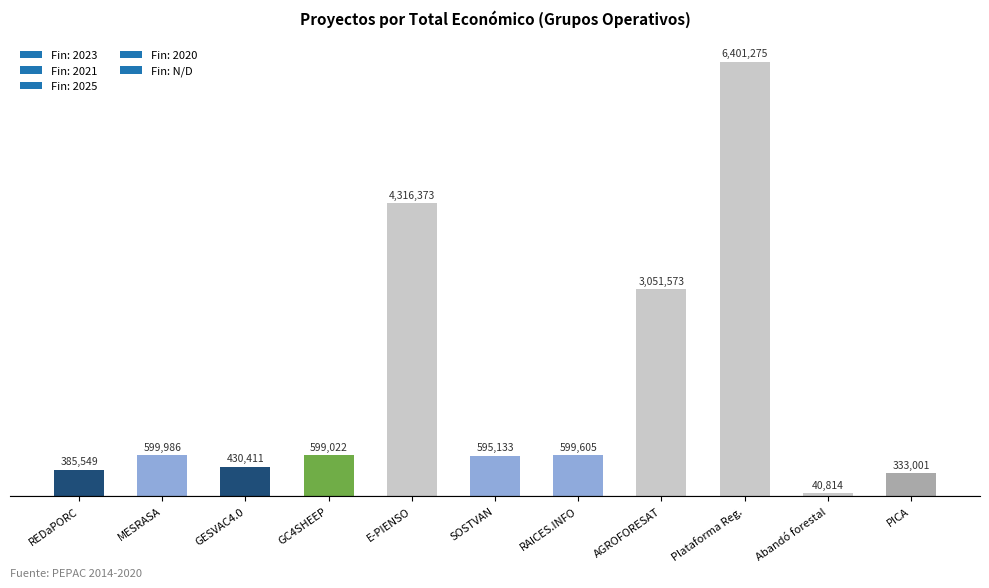

What is the sum of all values?

17352742